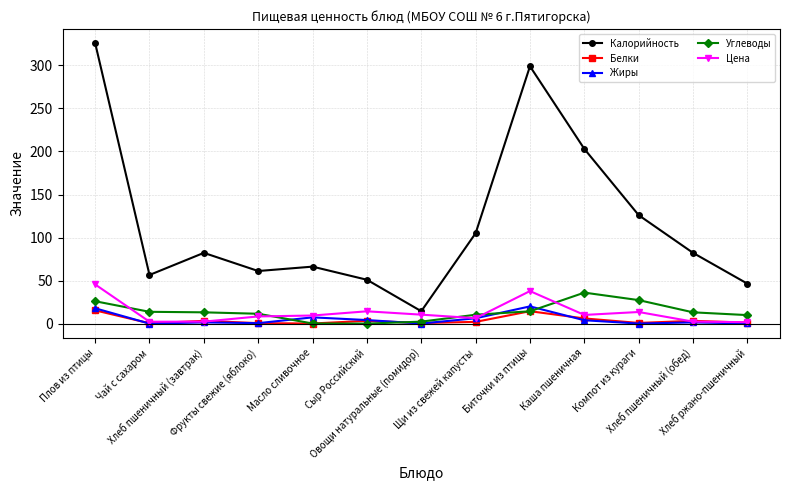

What is the label of the 1st point from the right?

Хлеб ржано-пшеничный